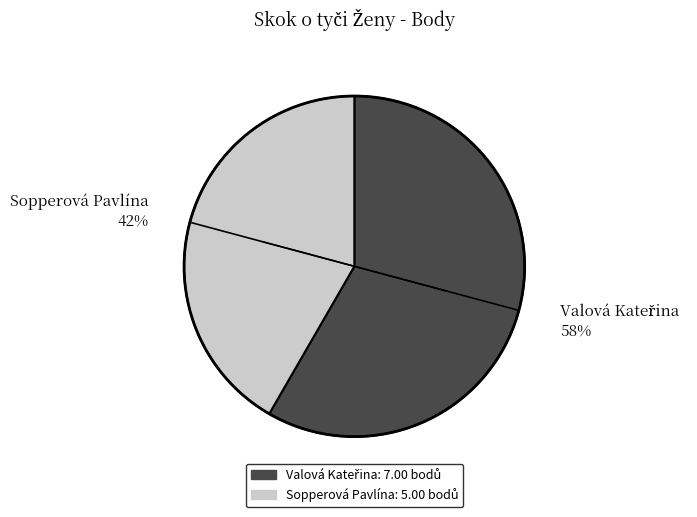

Which category accounts for the majority?

Valová Kateřina